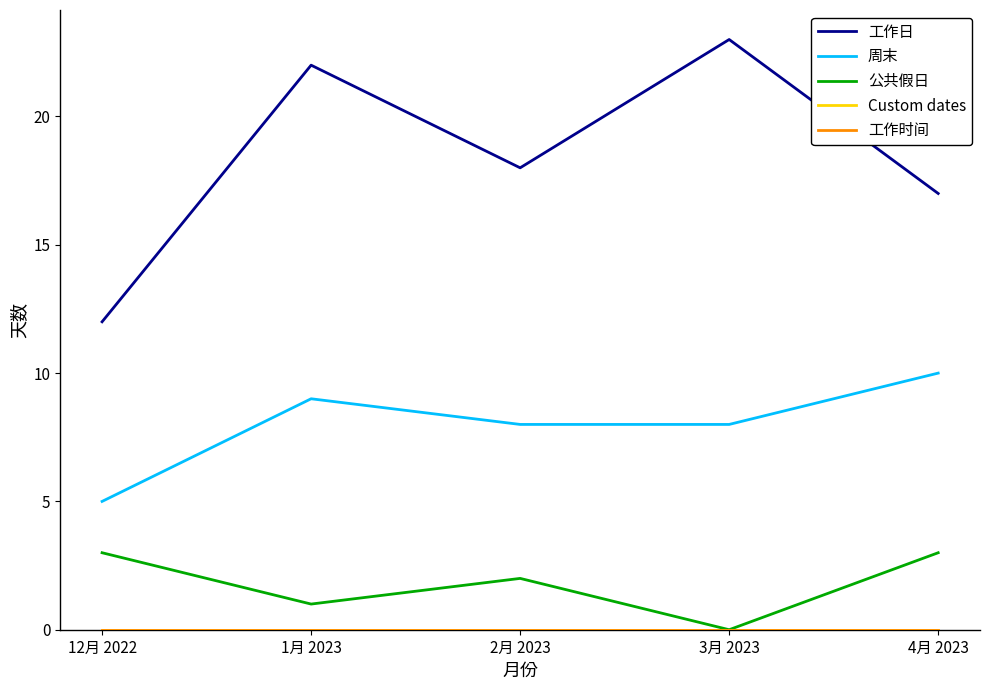

At which category is the sum across all series the highest?

1月 2023